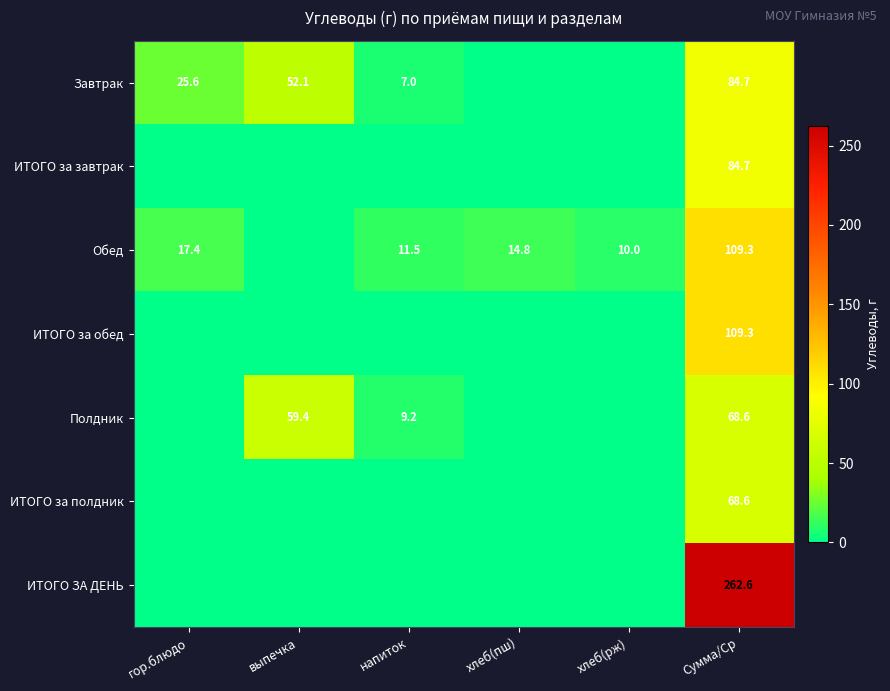

What is the total value across all series at Сумма/Ср?

787.8